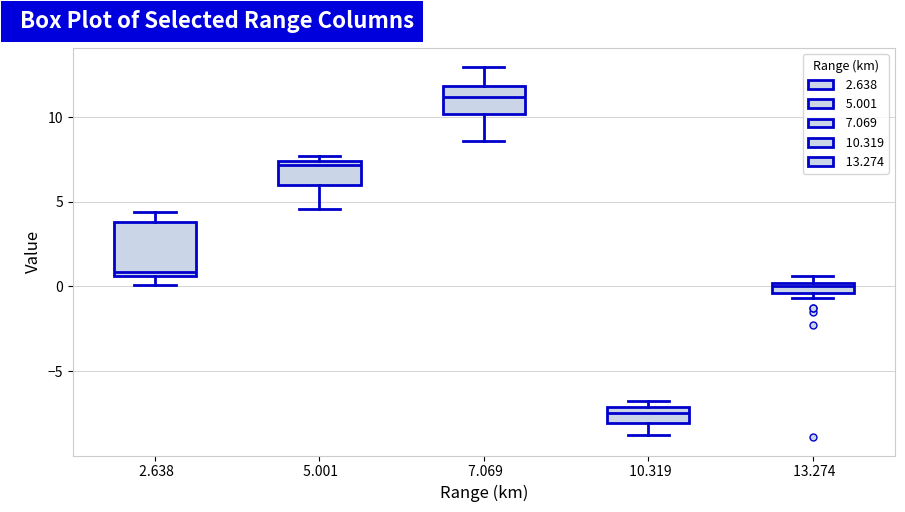

Which box's median line is the highest?

7.069